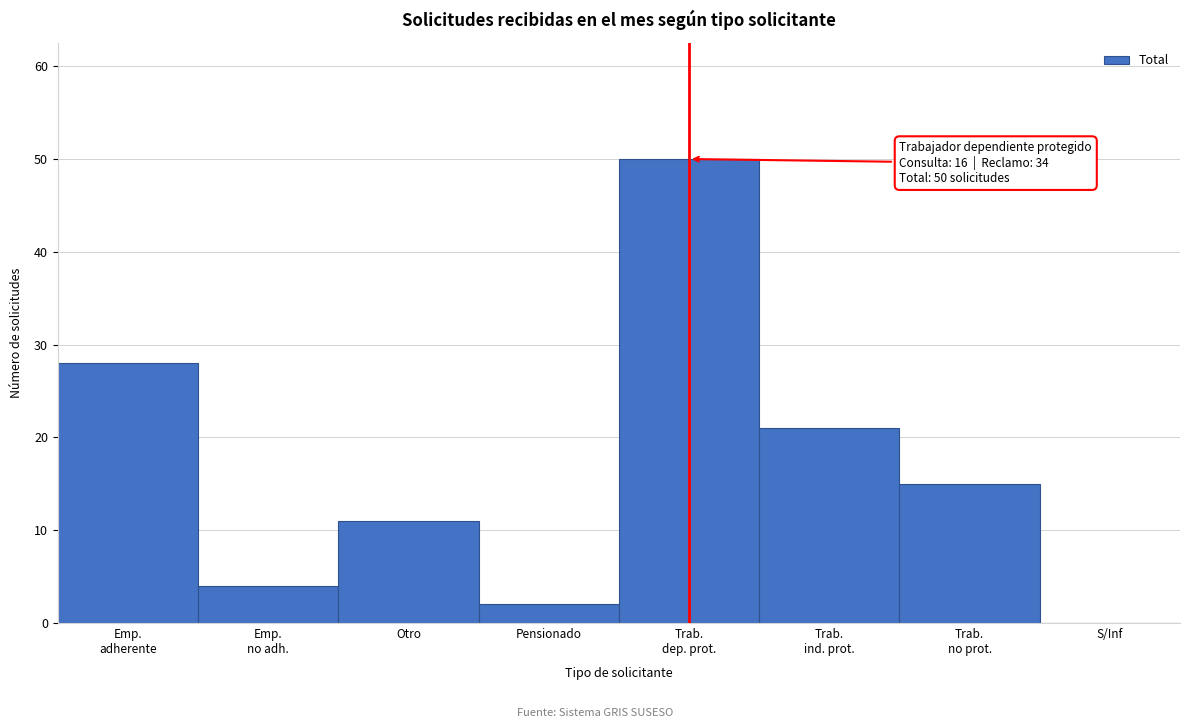

What is the greatest value displayed?

50